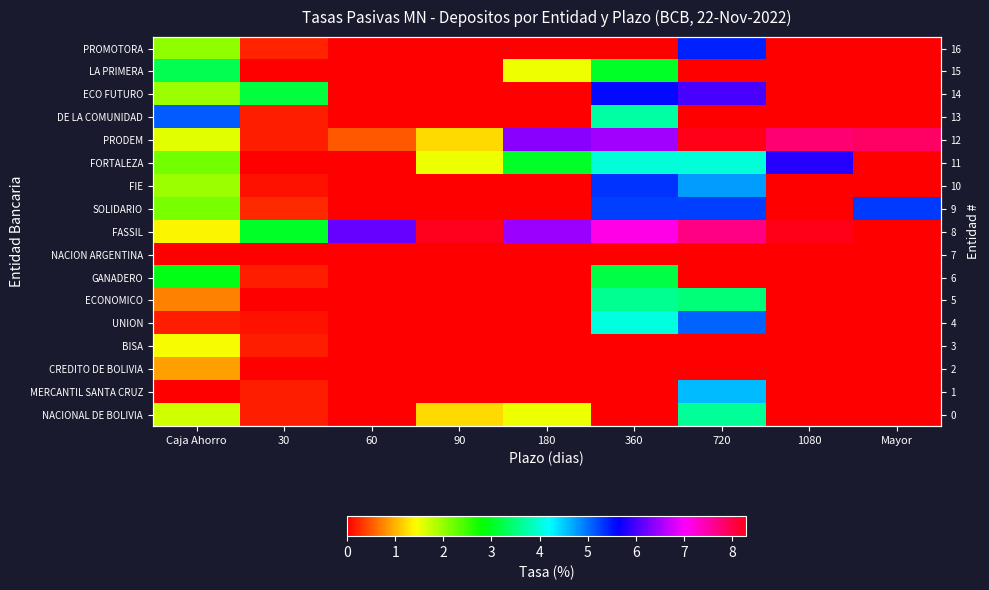

Is the value of NACION ARGENTINA at 360 greater than the value of FASSIL at 90?

No